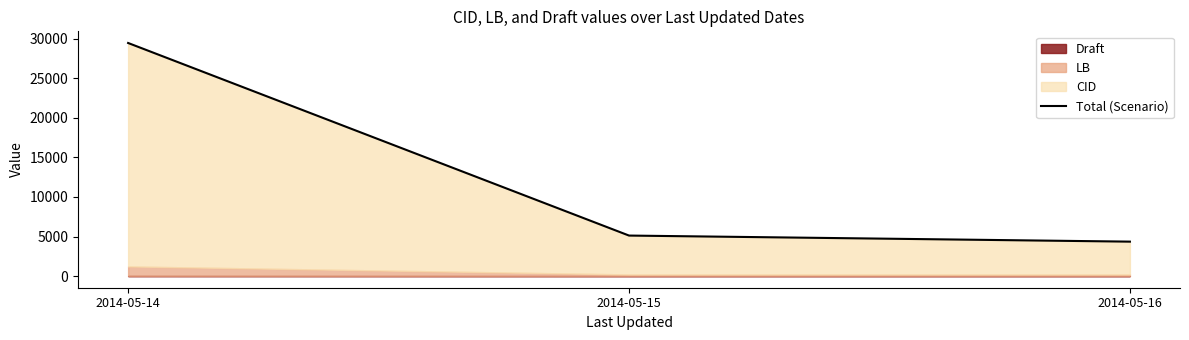

What is the greatest value displayed?

29456